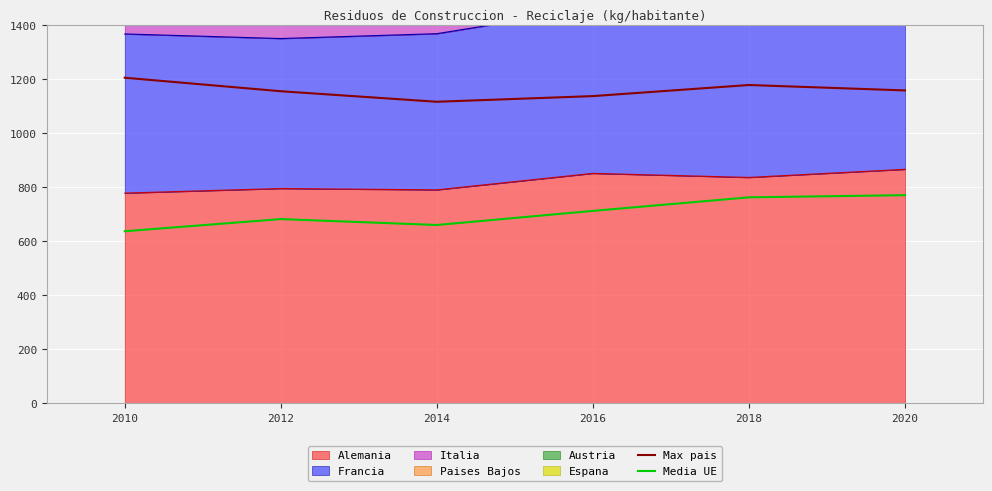

Which category has the lowest value across all series?

2010